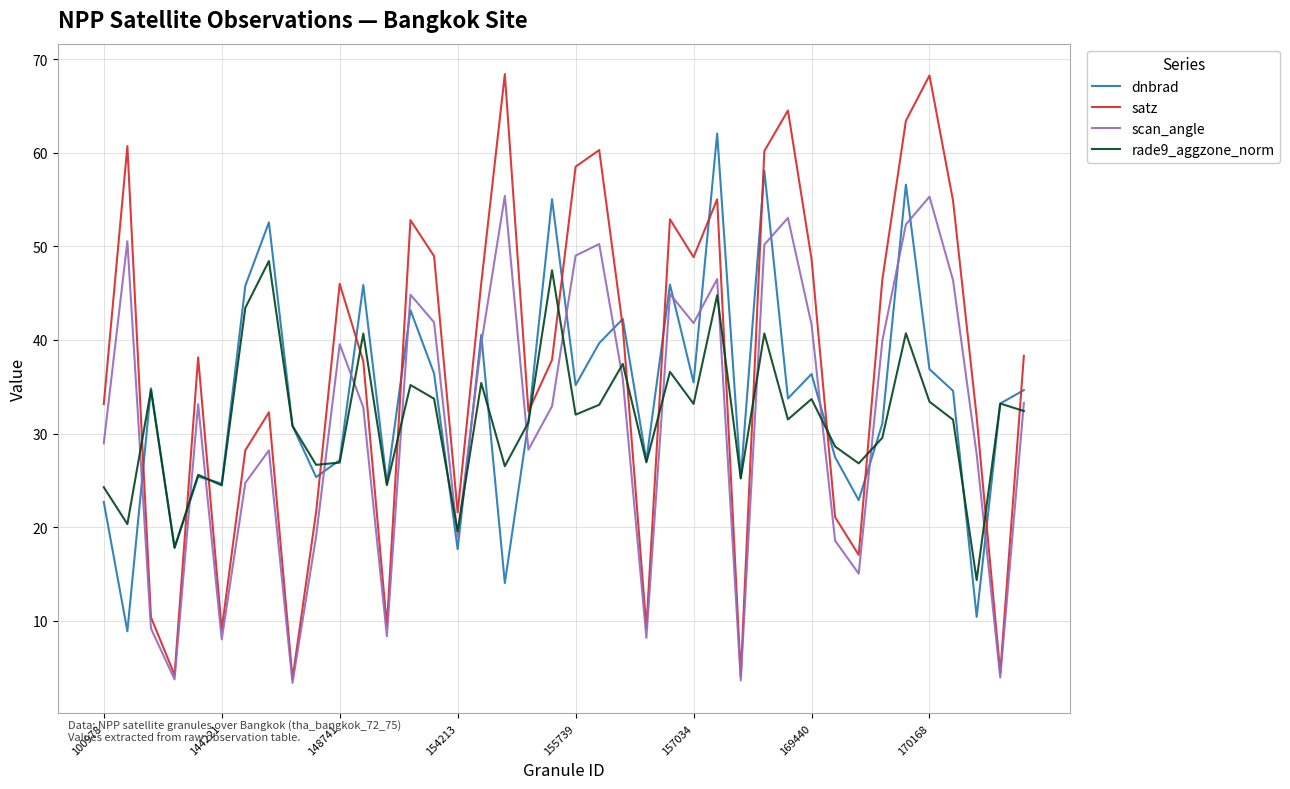

List the series in order of their peak value, lowest first.

rade9_aggzone_norm, scan_angle, dnbrad, satz